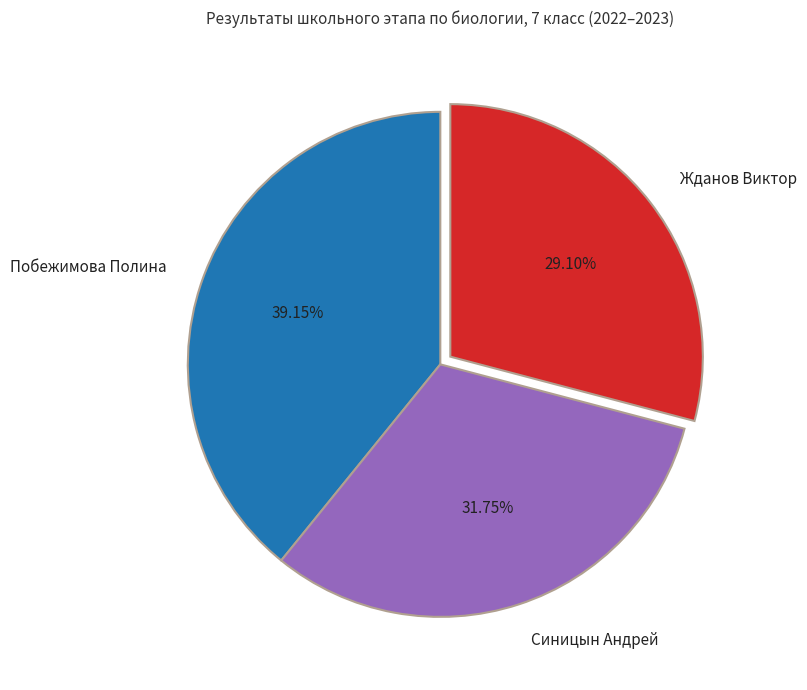

How many slices are in this pie chart?

3